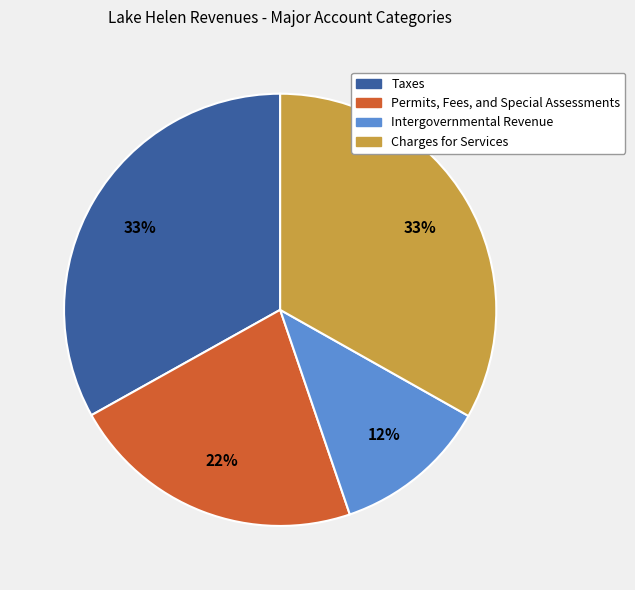

Which has a higher value, Intergovernmental Revenue or Taxes?

Taxes